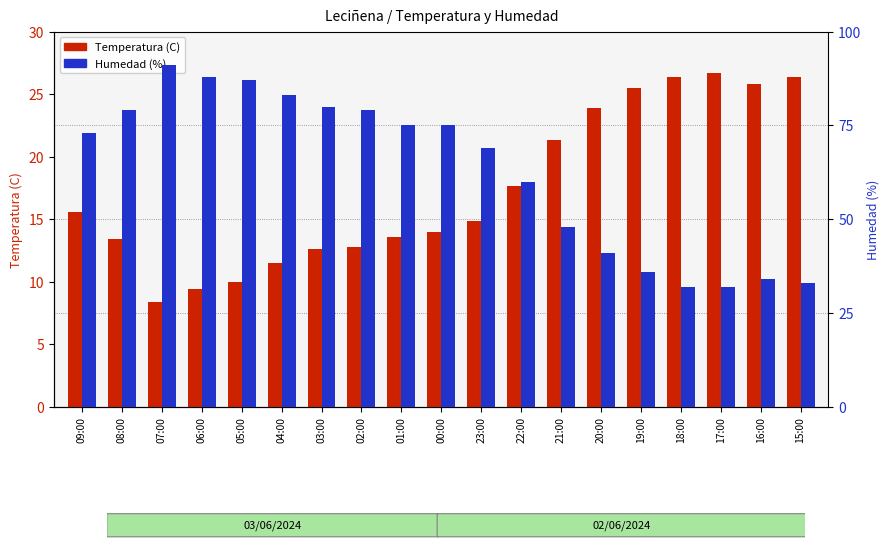

List the labels in order of Temperatura (C) value, smallest first.

07:00, 06:00, 05:00, 04:00, 03:00, 02:00, 08:00, 01:00, 00:00, 23:00, 09:00, 22:00, 21:00, 20:00, 19:00, 16:00, 18:00, 15:00, 17:00